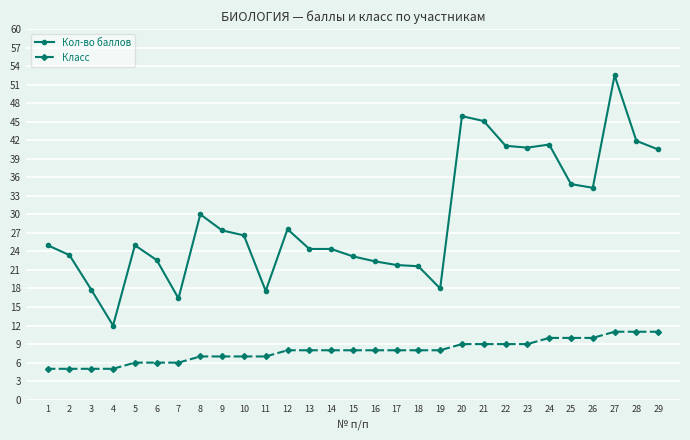

What is the sum of all Кол-во баллов values?

845.5